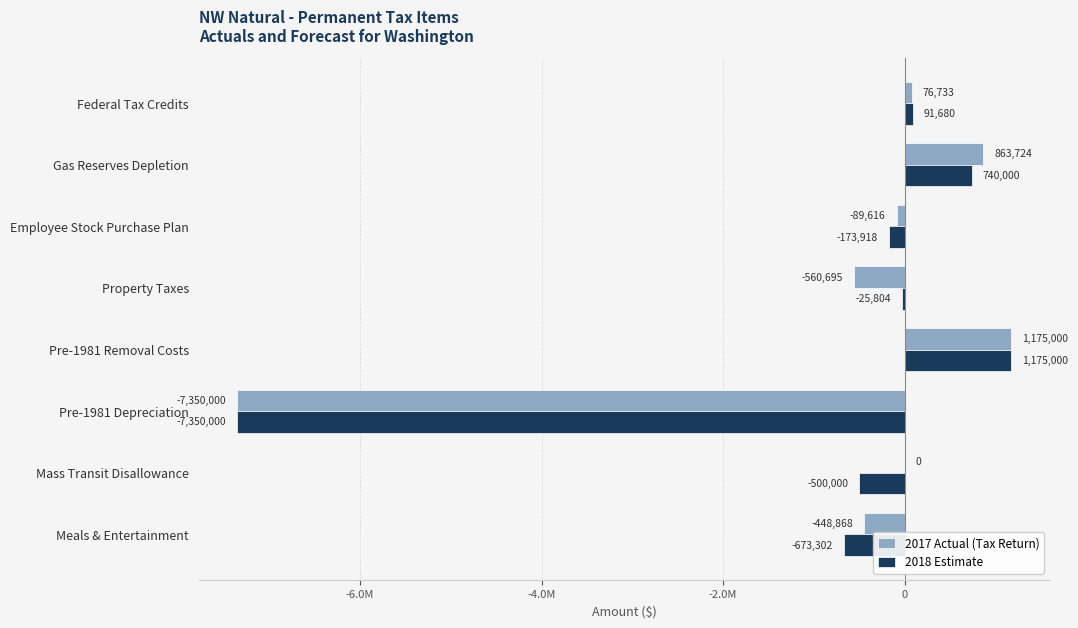

Reading left to right, extract all data points from this chart.

2017 Actual (Tax Return): -448868	0	-7350000	1175000	-560695	-89616	863724	76733
2018 Estimate: -673302	-500000	-7350000	1175000	-25804	-173918	740000	91680